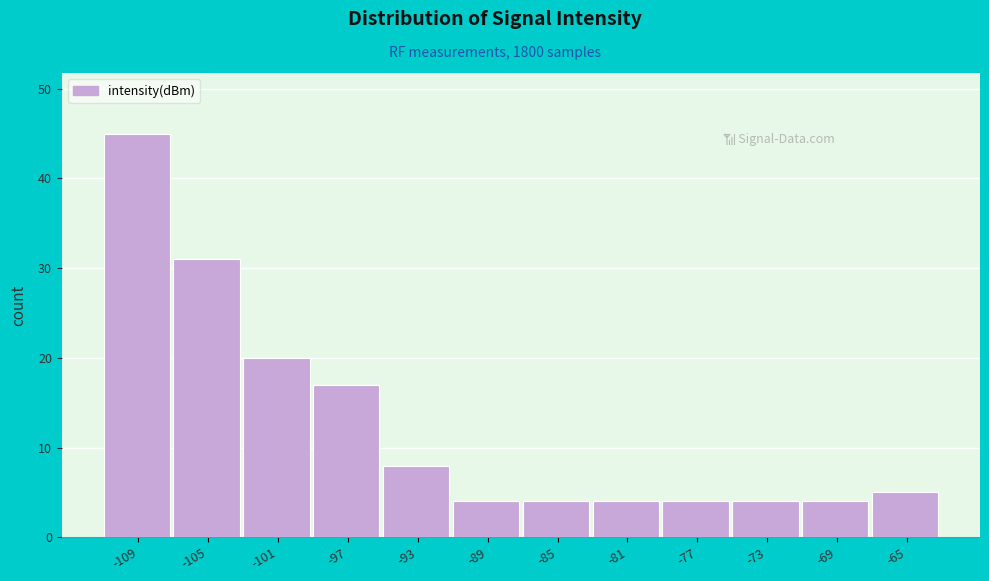

What is the height of the bar covering -99.5 to -95.0 on the x-axis? Neither the bar edges nor the heights are printed on the chart, so give them approximately, as read against the axes.

17